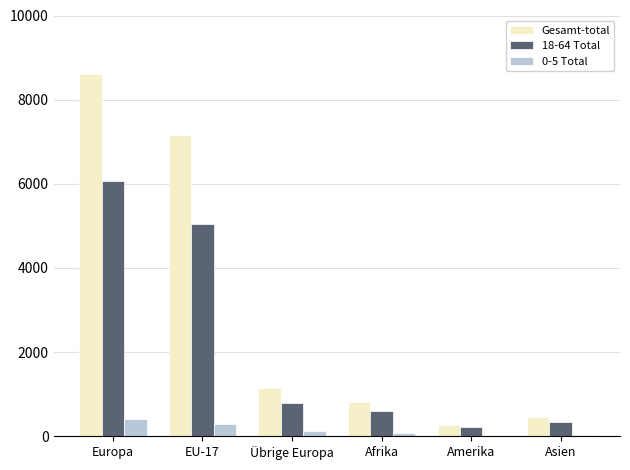

What is the highest value of the Gesamt-total series?

8603